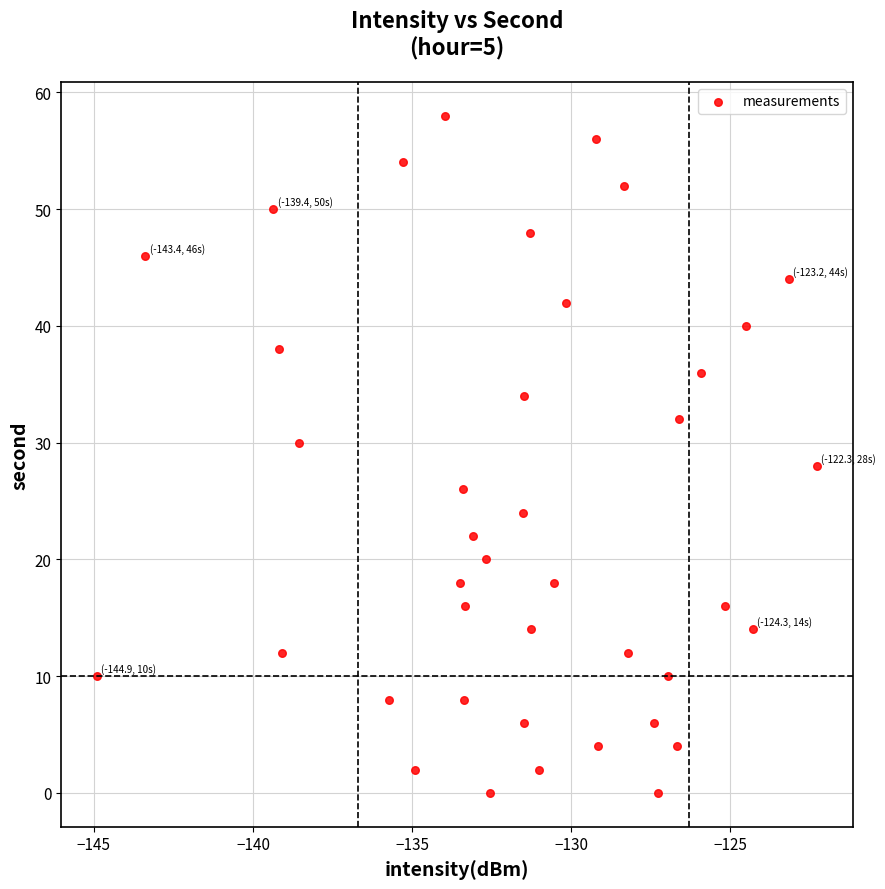

What is the range of Y values (max minus min)?

58